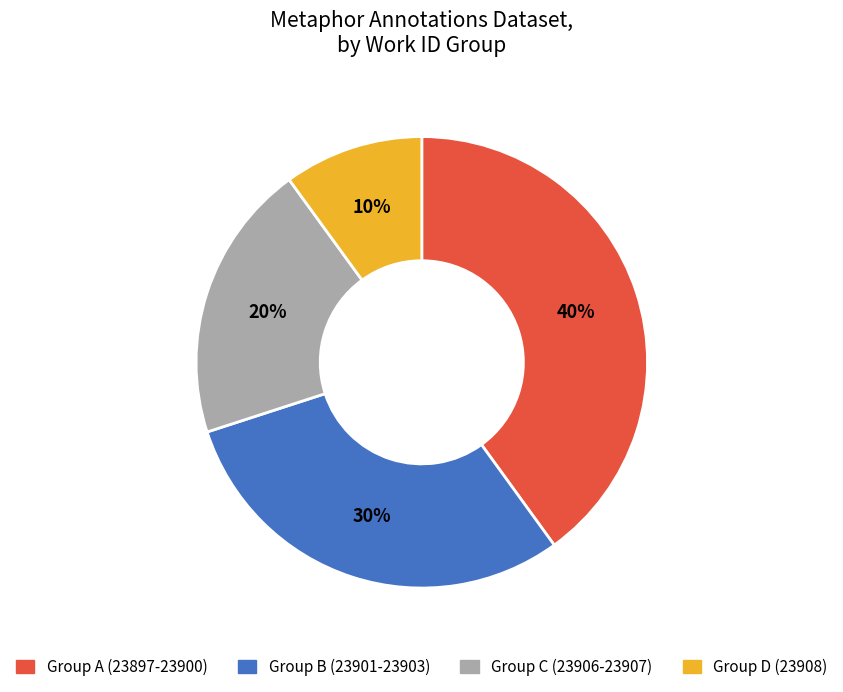

Count the number of slices in the pie.

4